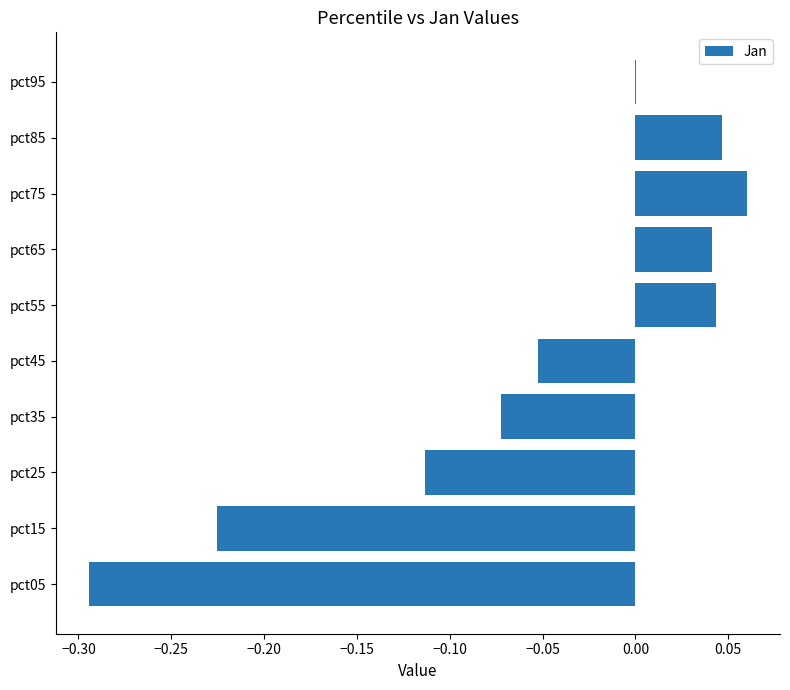

Which label corresponds to the largest value in the chart?

pct75